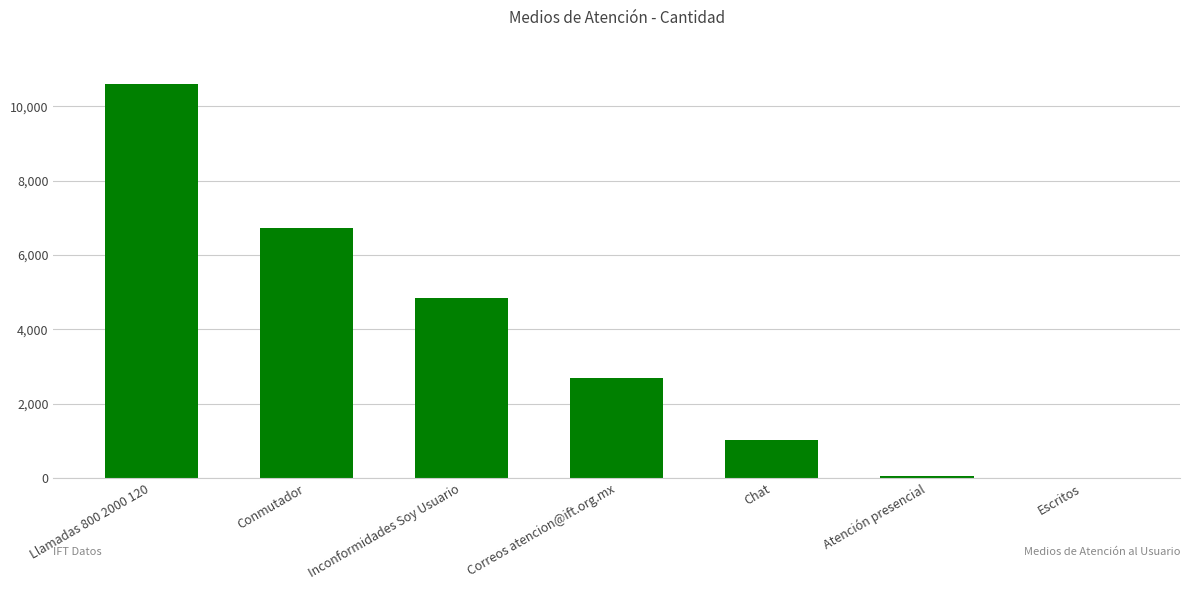

What is the maximum value shown in the chart?

10595